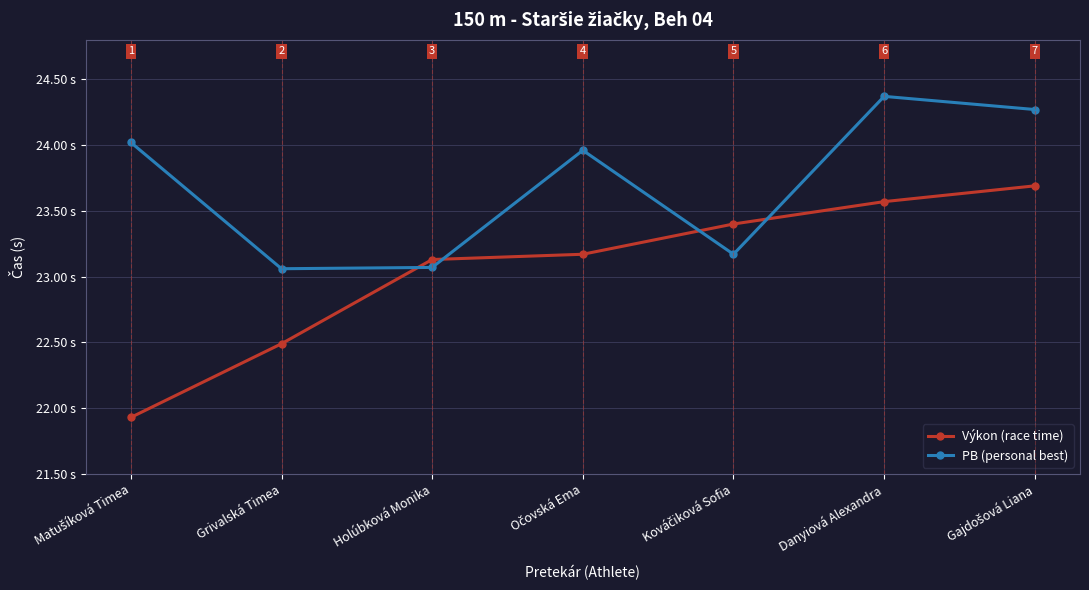

What is the label of the 2nd point from the right?

Danyiová Alexandra